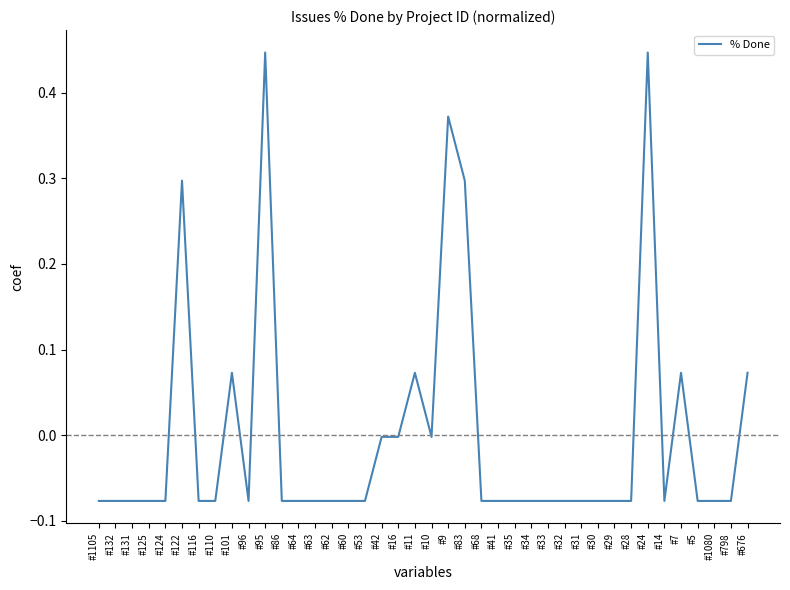

What position from the right is #676?

1